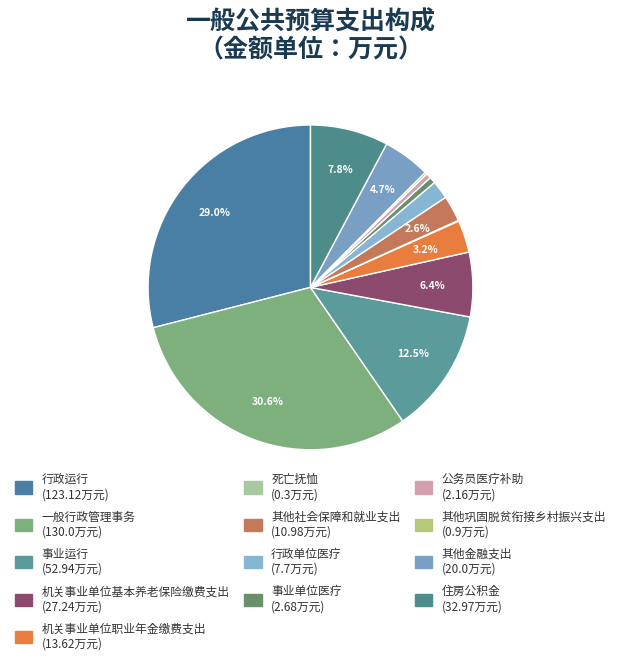

Combined, do 行政运行 and 其他社会保障和就业支出 account for over 50%?

No